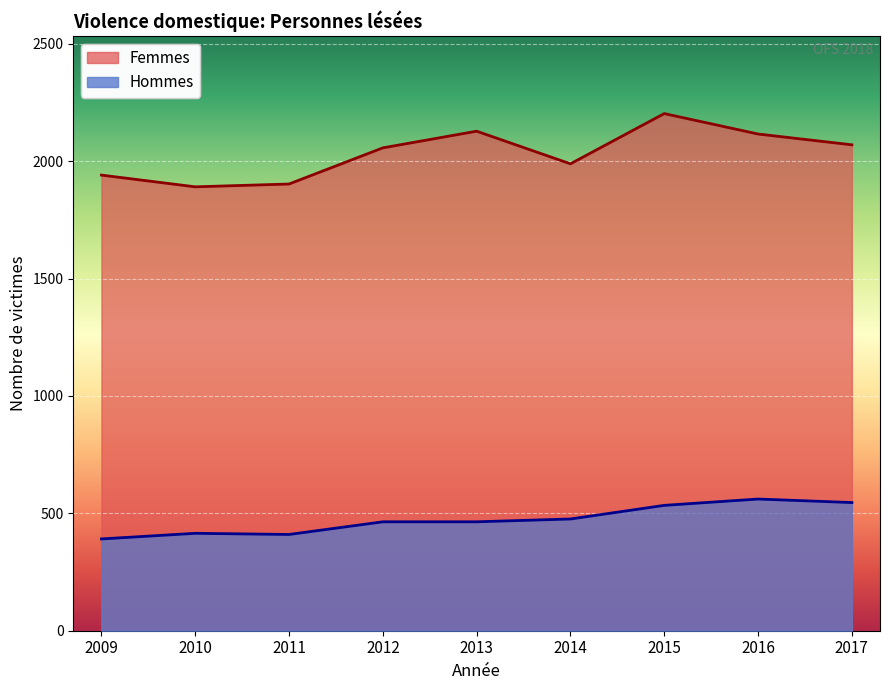

How many lines are shown in the chart?

2